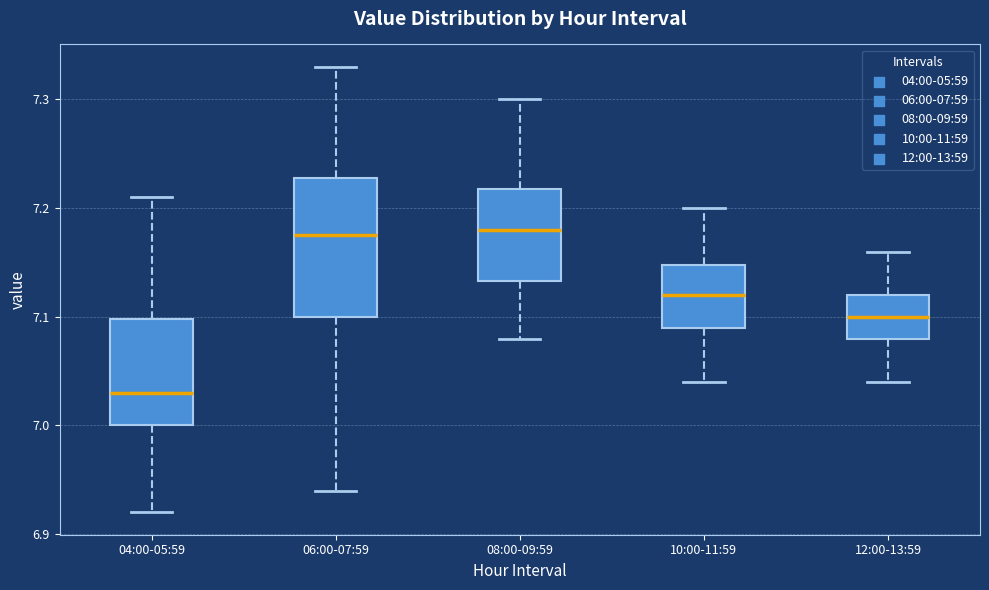

Reading left to right, read every box against the y-axis: the position of its median line, the range the box covers, and the ends of its whiskers. The values are not printed on the chart, so give them approximately, as read against the axis.

04:00-05:59: median 7.03, box 7.00 to 7.10, whiskers 6.92 to 7.21
06:00-07:59: median 7.18, box 7.10 to 7.23, whiskers 6.94 to 7.33
08:00-09:59: median 7.18, box 7.13 to 7.22, whiskers 7.08 to 7.30
10:00-11:59: median 7.12, box 7.09 to 7.15, whiskers 7.04 to 7.20
12:00-13:59: median 7.10, box 7.08 to 7.12, whiskers 7.04 to 7.16